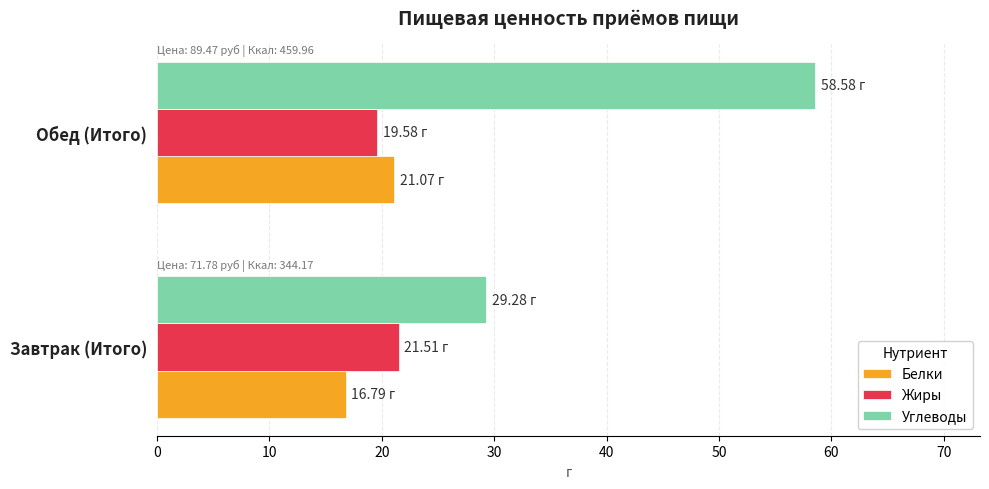

Where is Углеводы nearest to the value 43?

Завтрак (Итого)